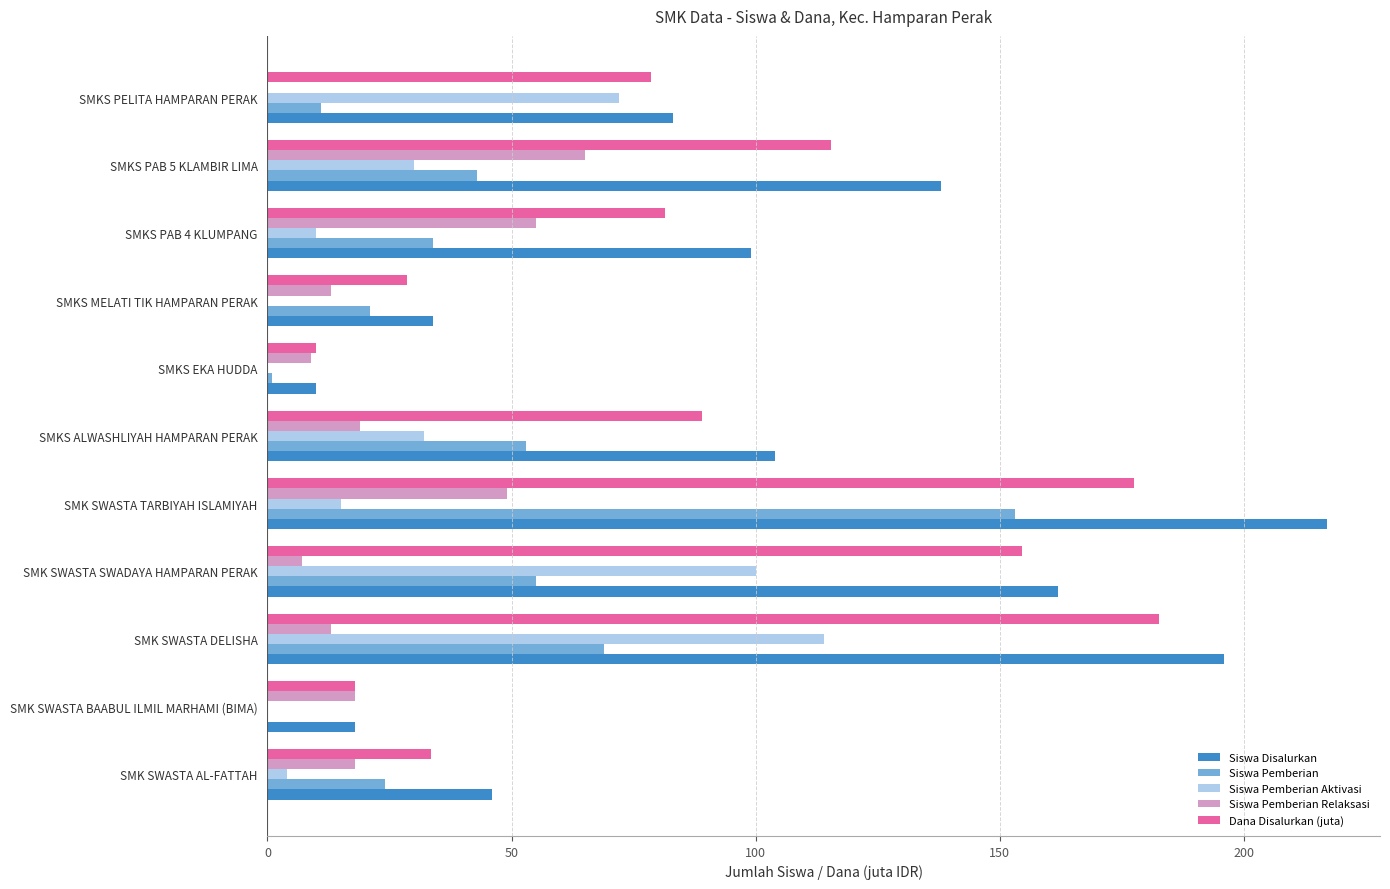

Count the number of data series in this chart.

5